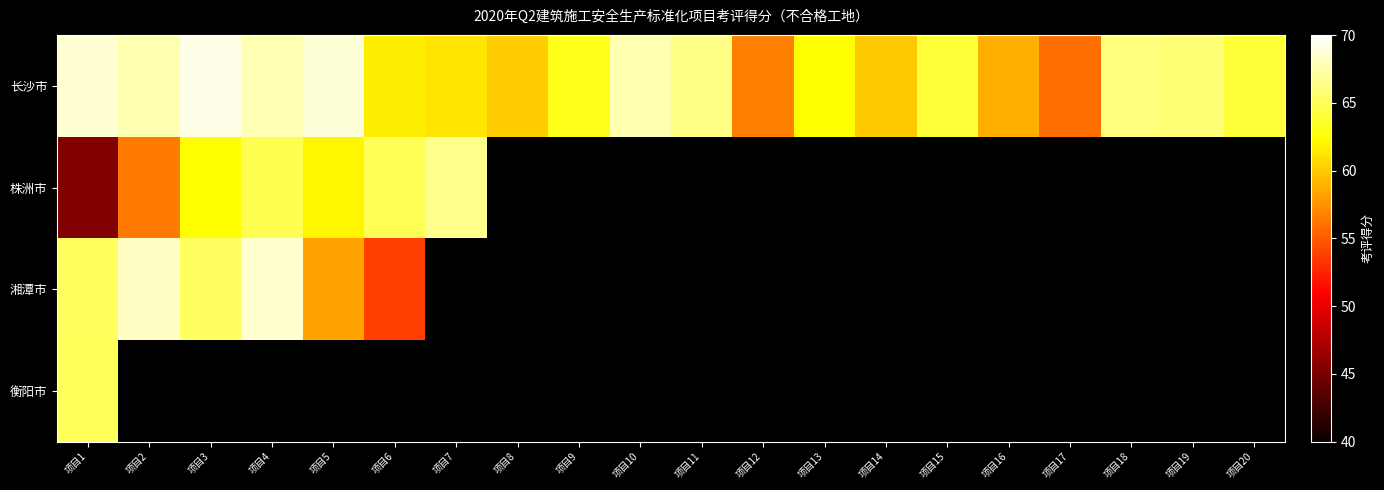

List the series in order of their peak value, lowest first.

衡阳市, 株洲市, 湘潭市, 长沙市